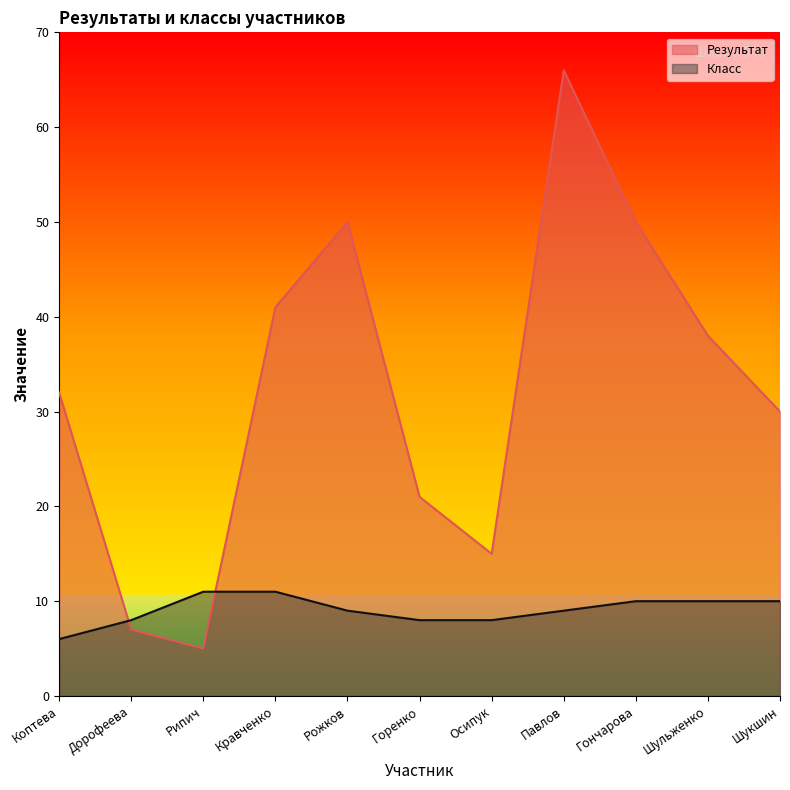

What are all the series names shown in the legend?

Результат, Класс